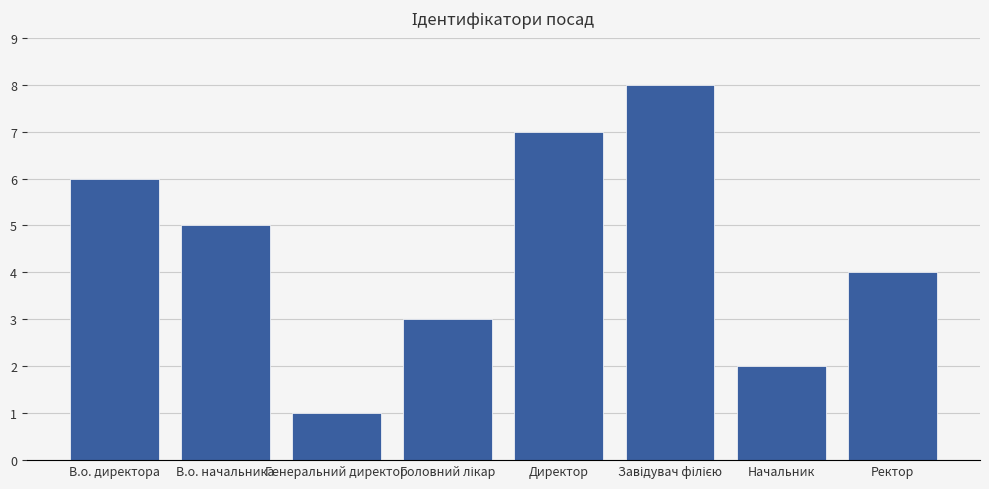

What is the value of the 3rd bar from the left?

1